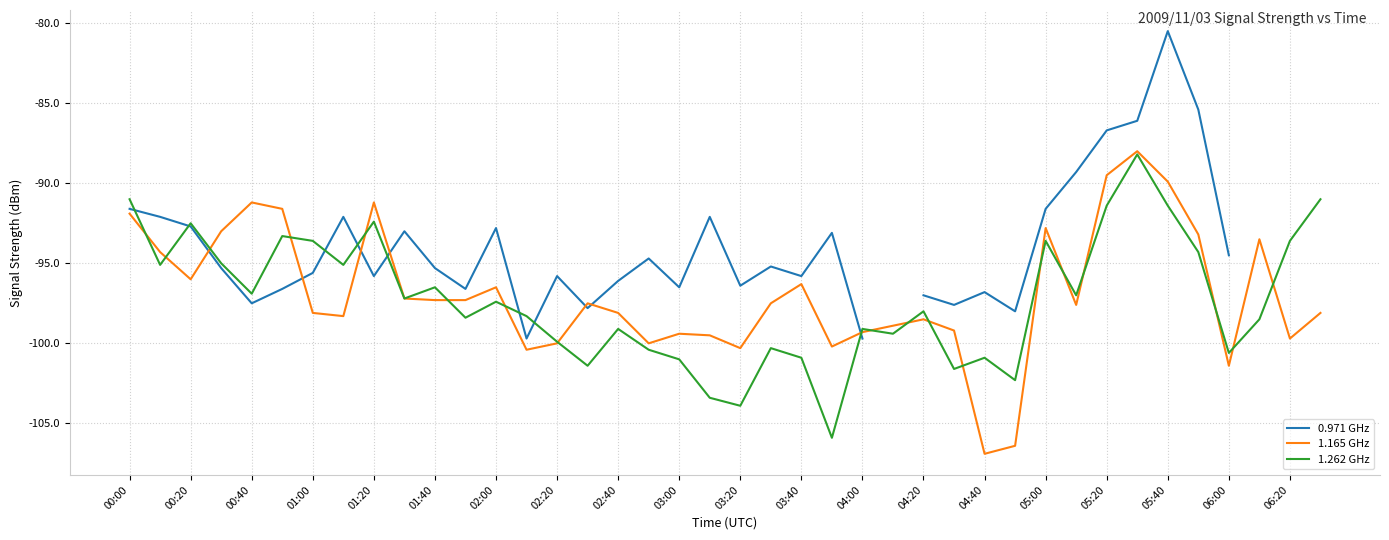

True or false: 1.262 GHz has a value of -61.7 at 05:00.

False